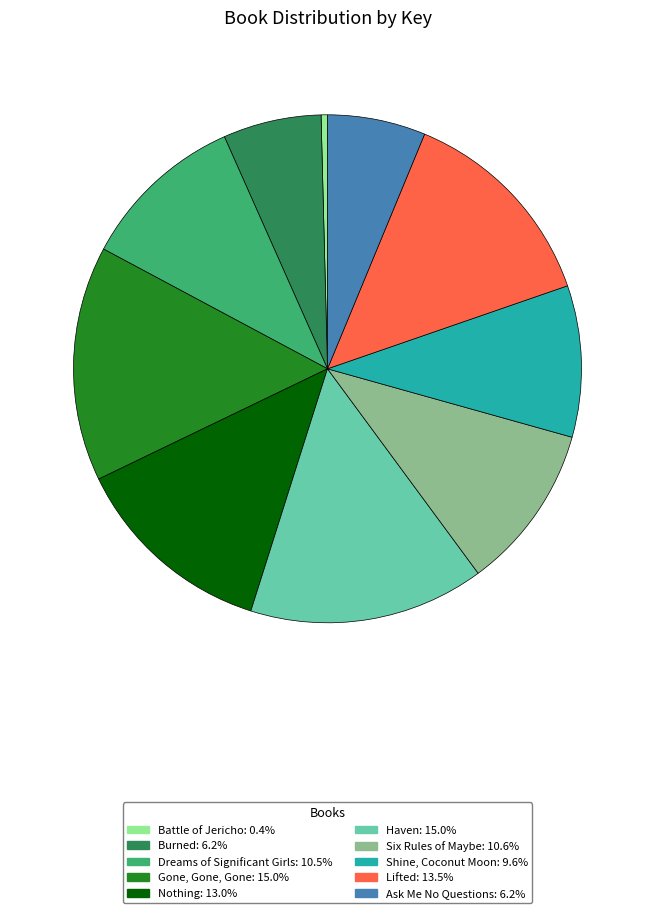

Which slice is the smallest?

Battle of Jericho